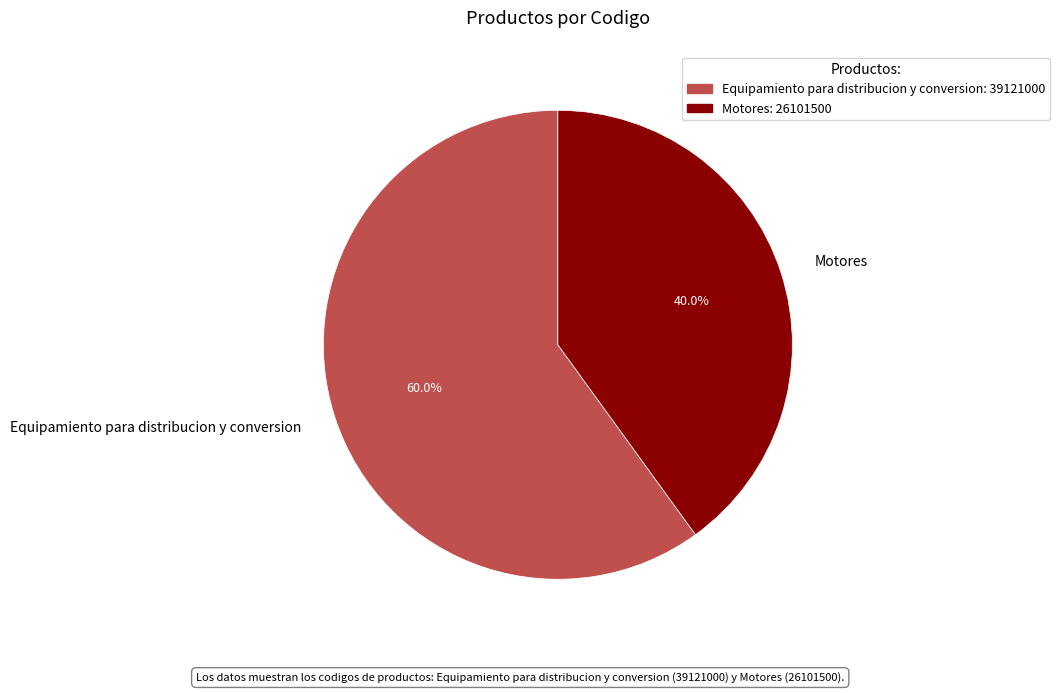

To the nearest percent, what is the average slice percentage?

50%